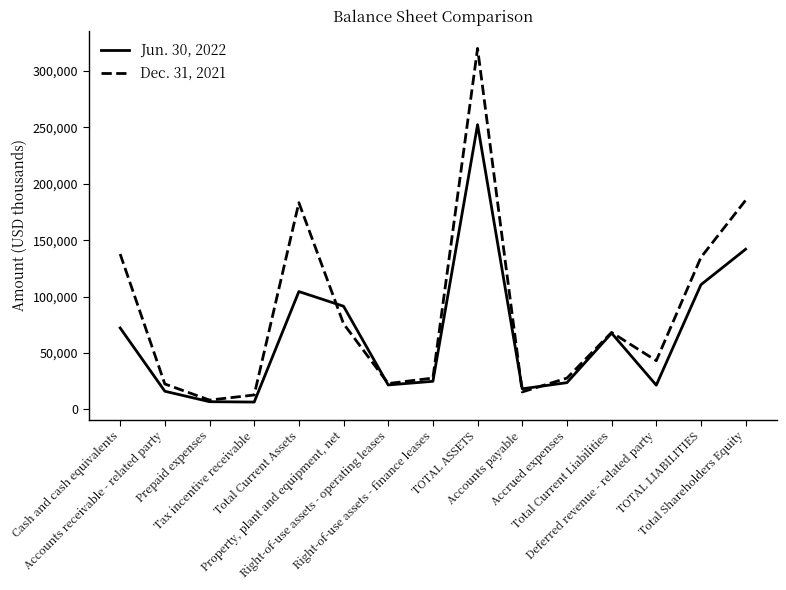

At which category is the sum across all series the highest?

TOTAL ASSETS